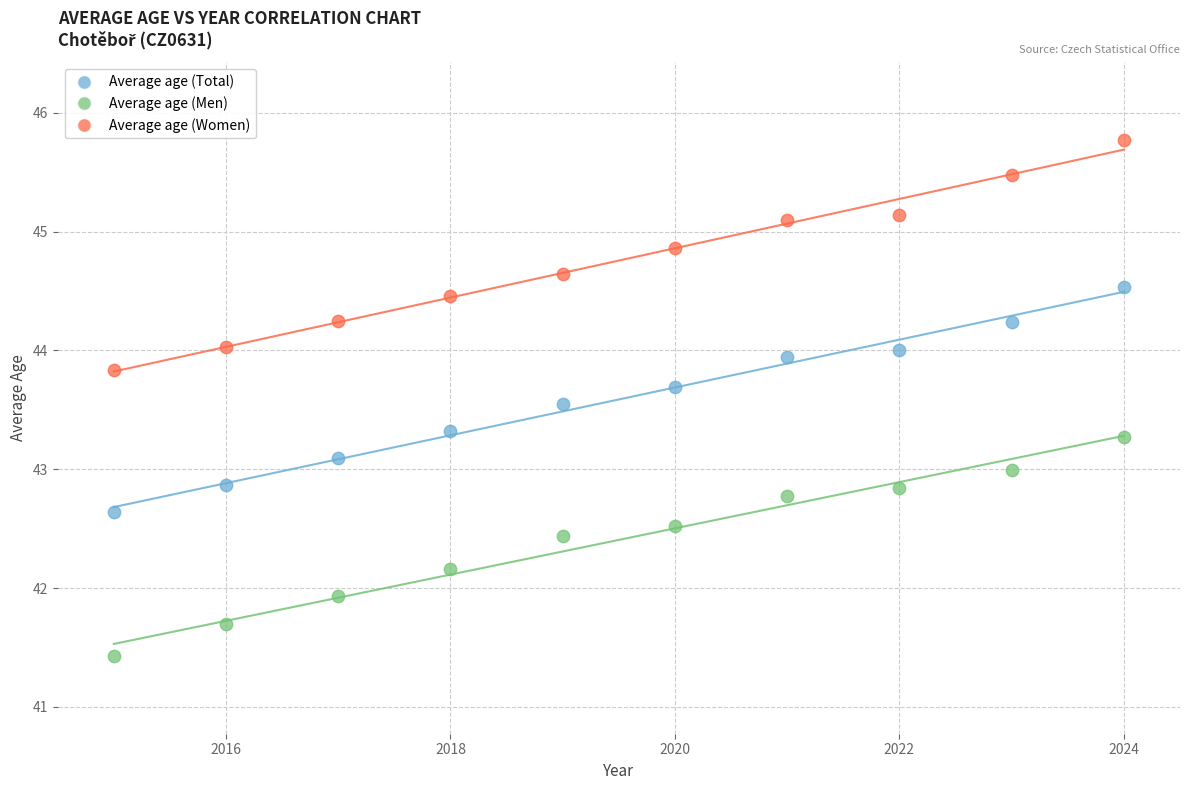

Which series contains the lowest Y value?

Average age (Men)